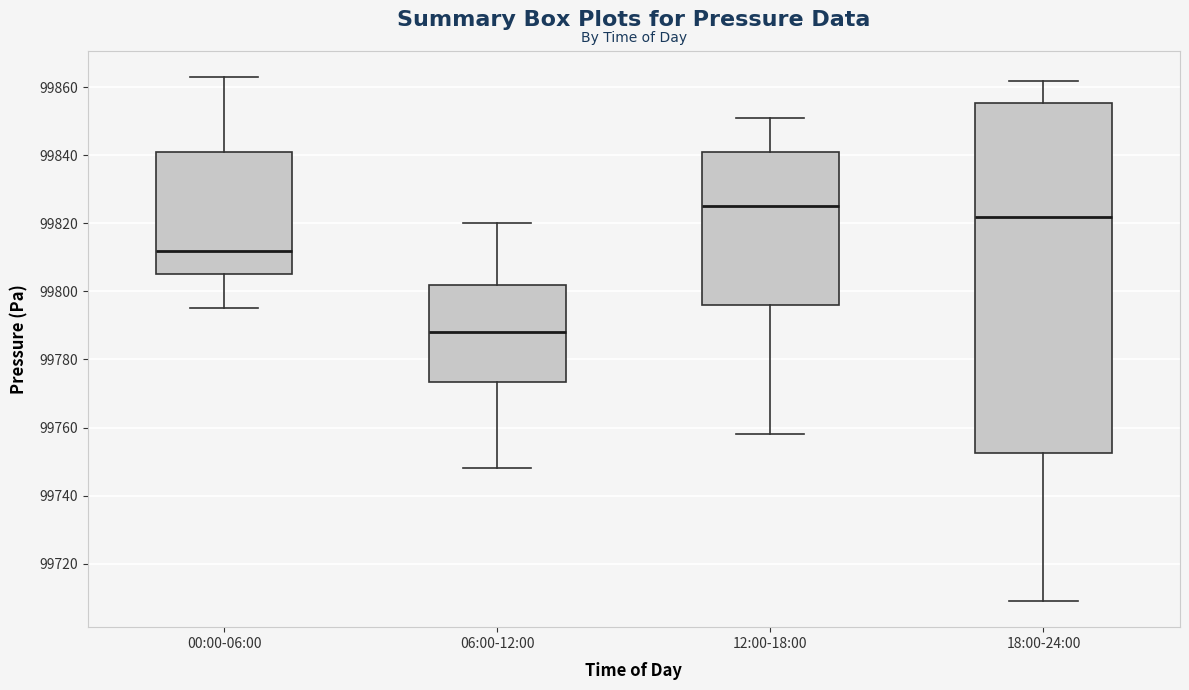

Which box has the highest median line?

12:00-18:00